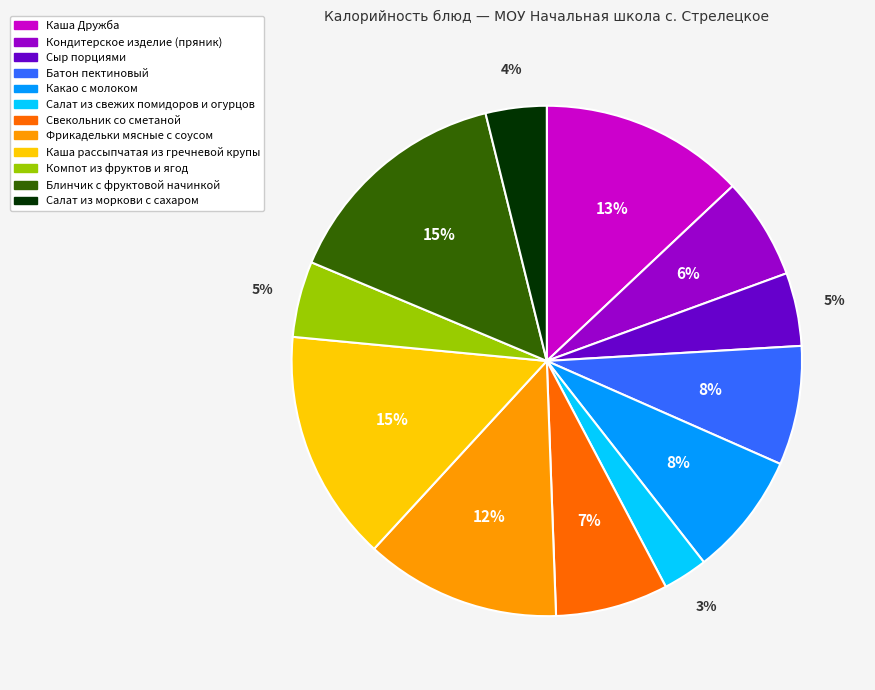

Is the sum of Свекольник со сметаной and Кондитерское изделие (пряник) greater than half?

No